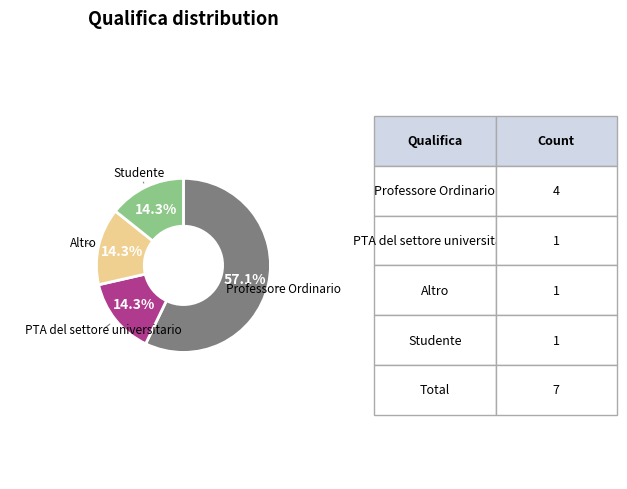

Does any single category account for the majority?

Yes